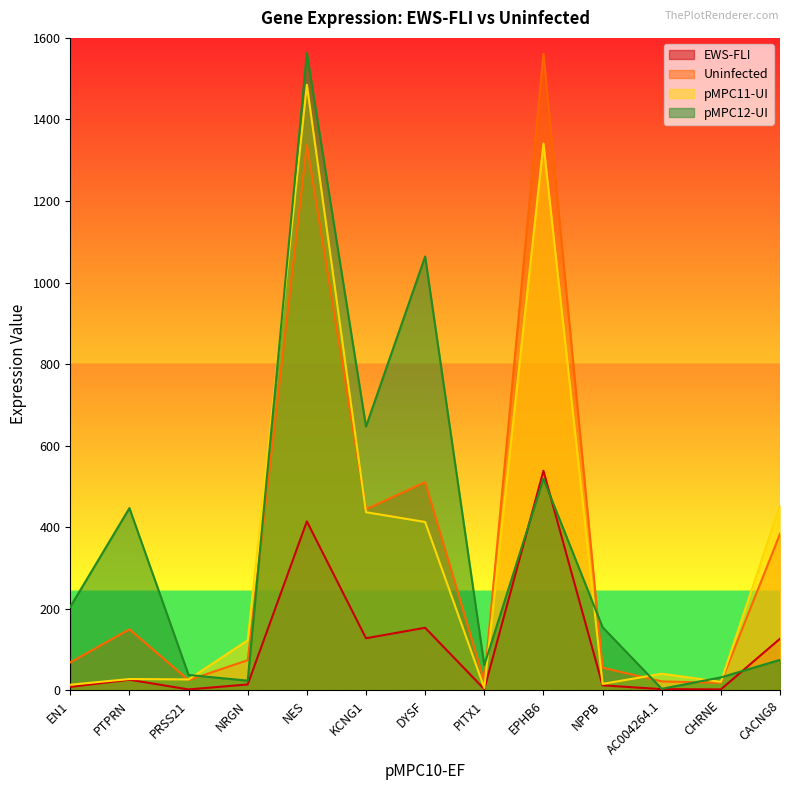

At which category does pMPC12-UI reach its first local valley?

NRGN